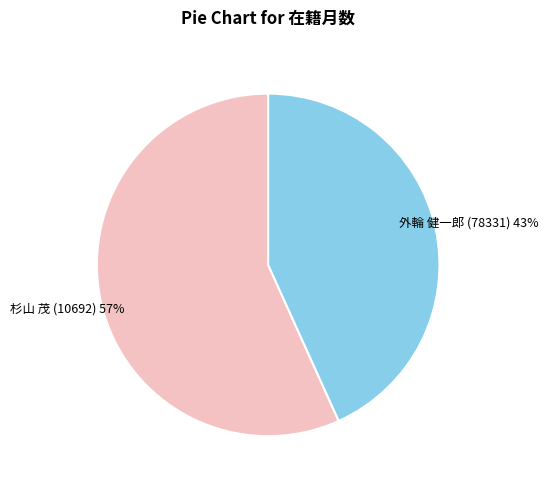

What percentage is the 外輪 健一郎 (78331) slice, to the nearest percent?

43%